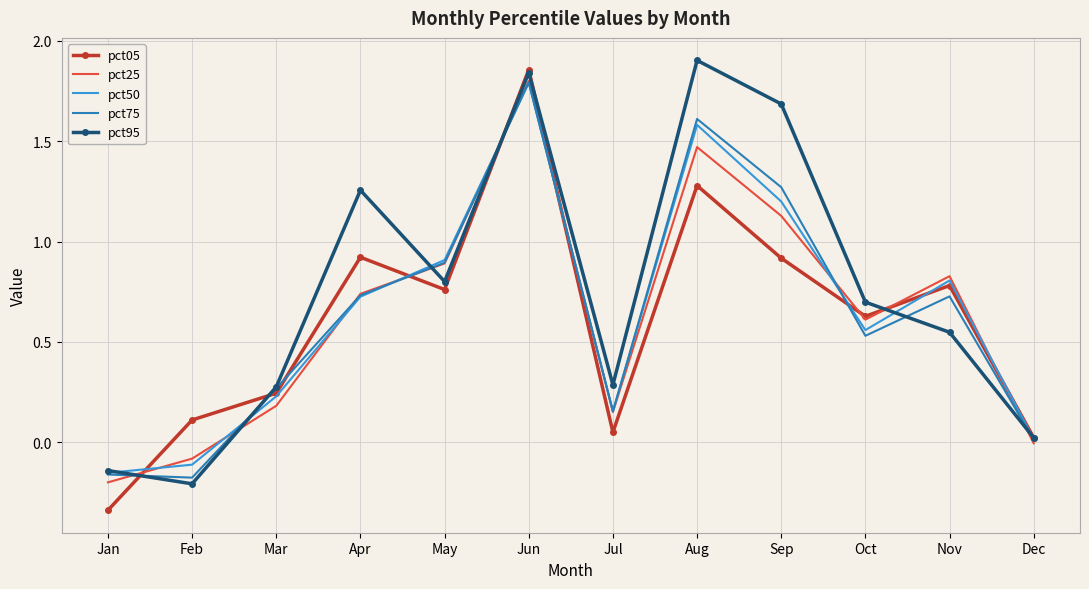

Which category has the lowest value in the pct95 series?

Feb